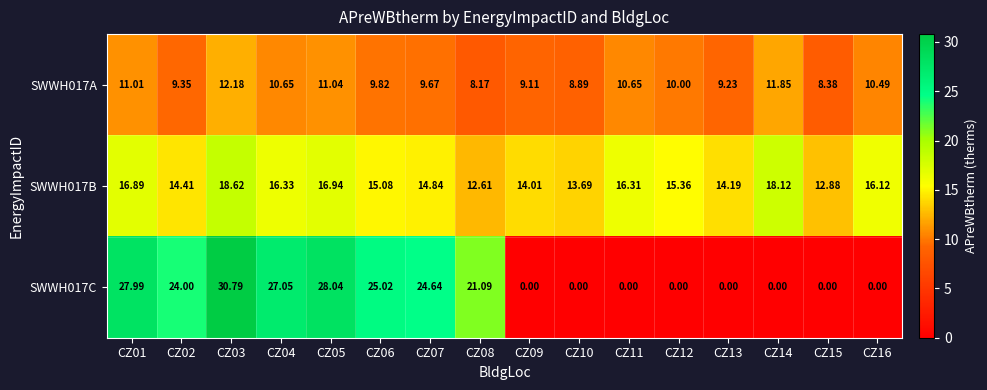

List the series in order of their overall mean, highest first.

SWWH017B, SWWH017C, SWWH017A